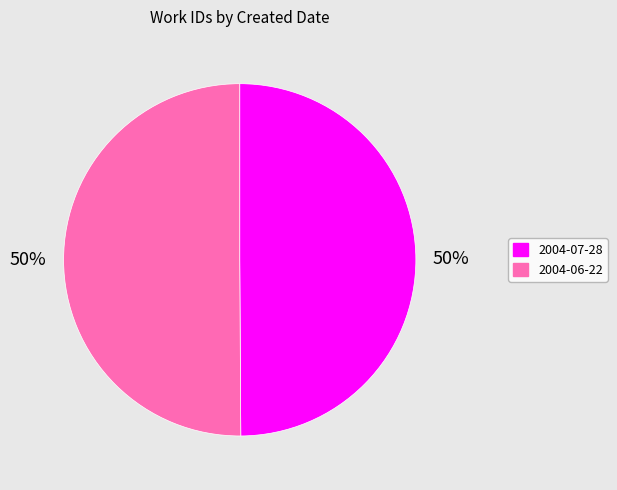

Is the sum of 2004-06-22 and 2004-07-28 greater than half?

Yes